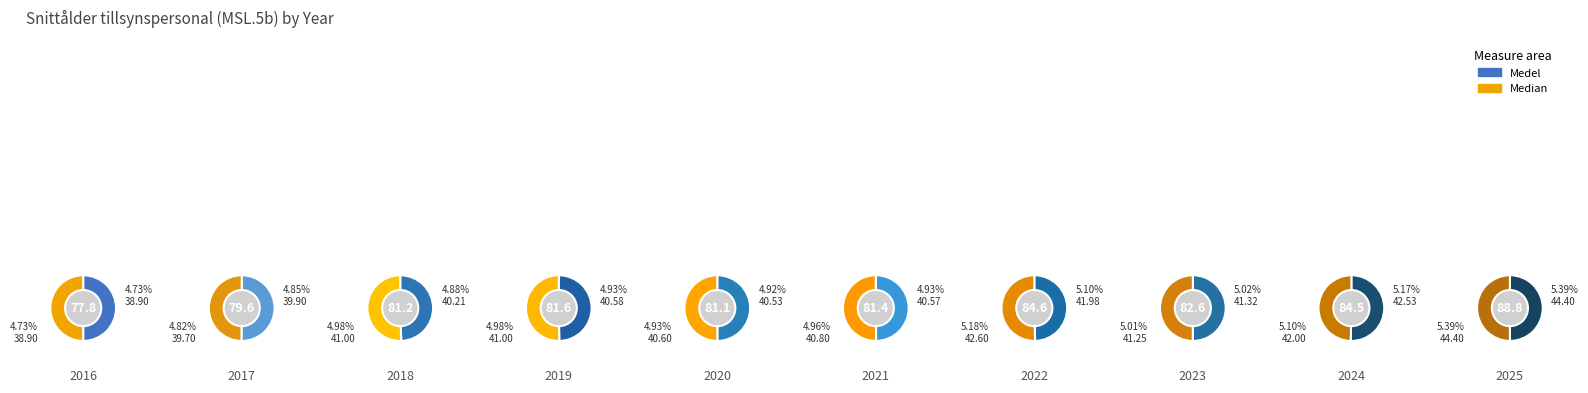

True or false: 2017 accounts for 1% of the total.

False